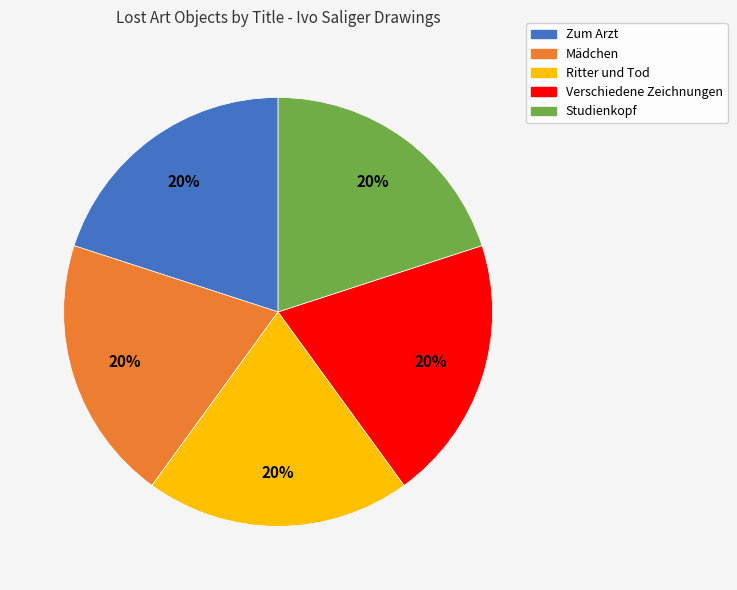

Approximately how many times larger is the value at Mädchen compared to Zum Arzt?

1.0